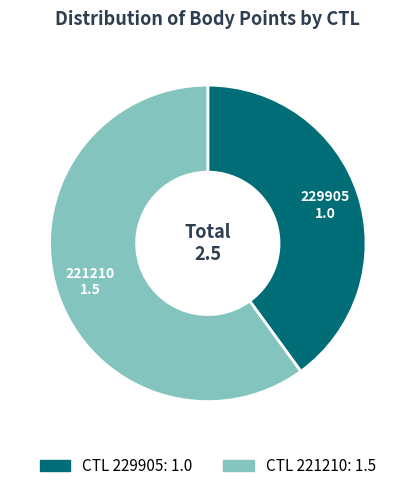

Count the number of slices in the pie.

2